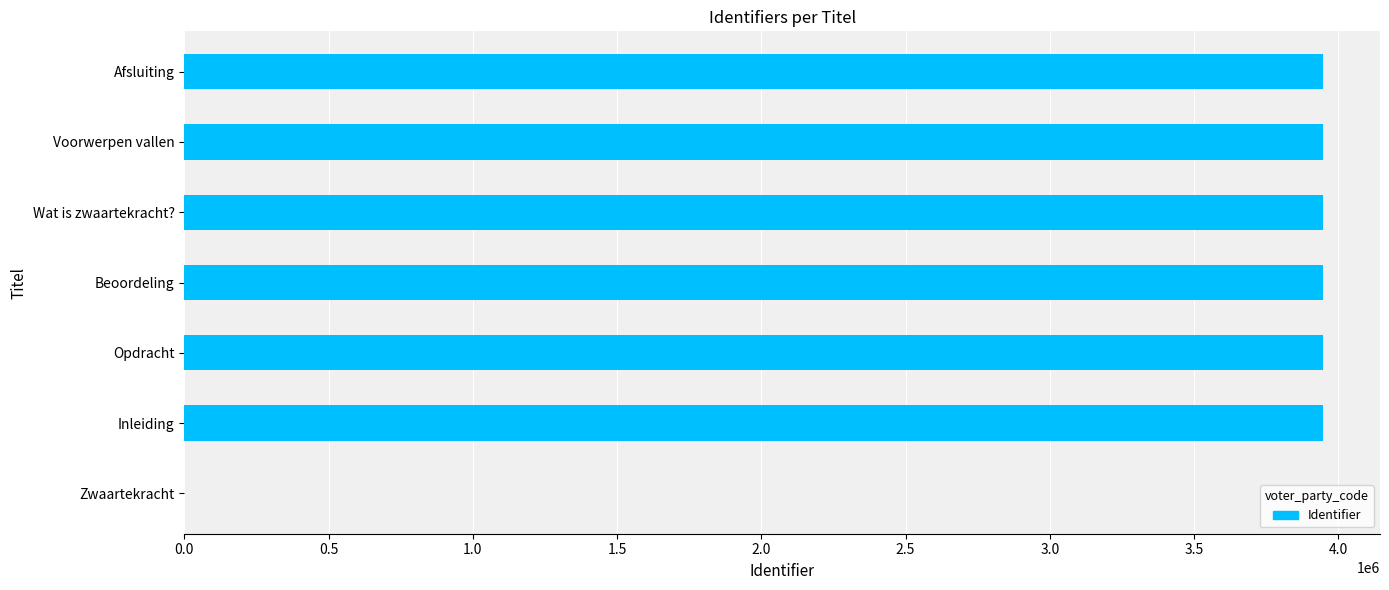

Are the bars horizontal?

Yes